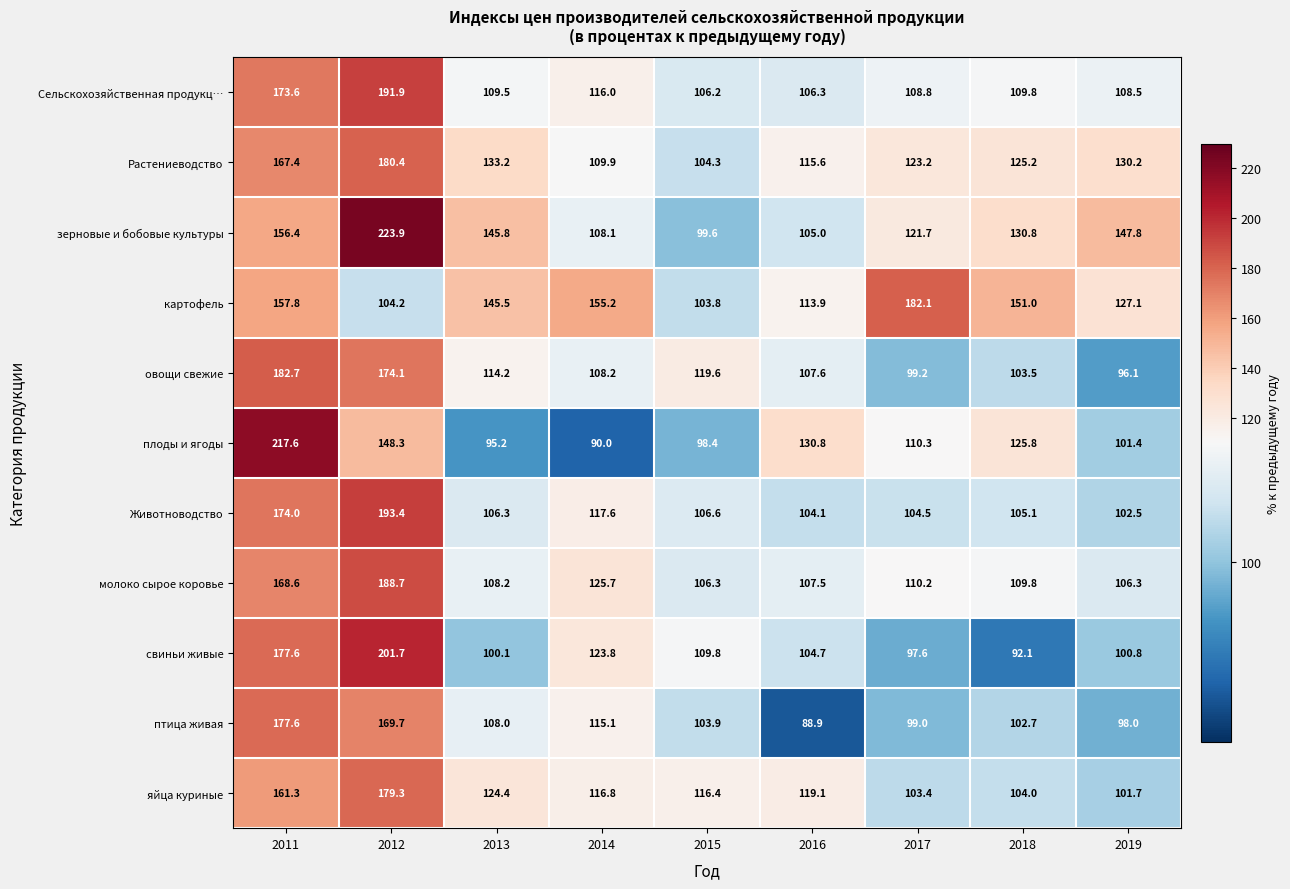

What is the average value of the зерновые и бобовые культуры series?

137.7